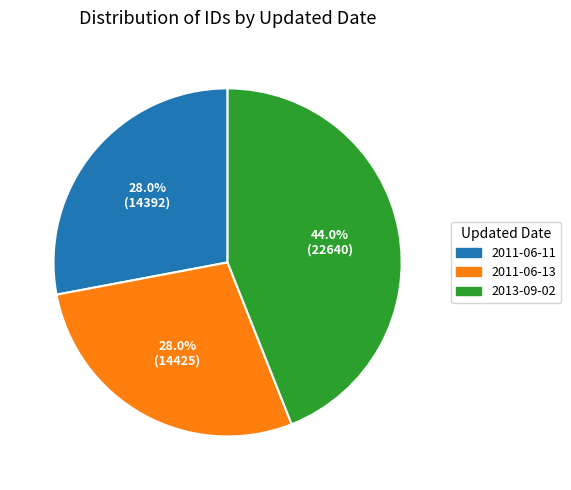

How many slices are in this pie chart?

3